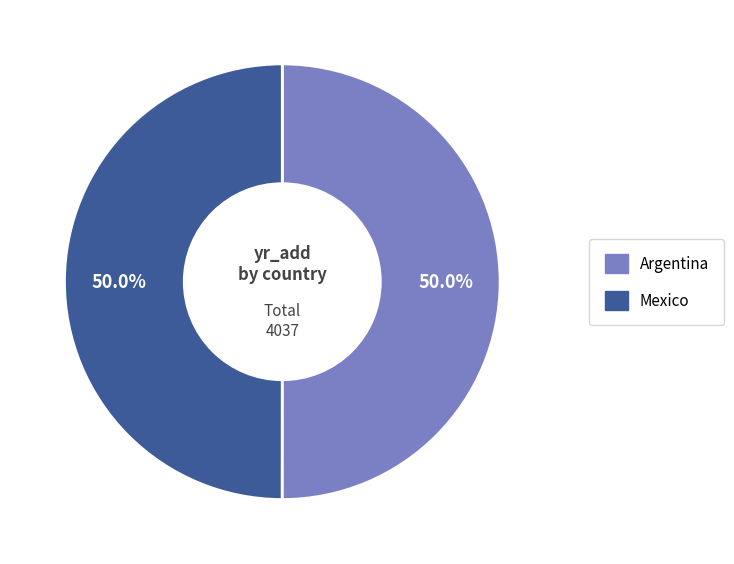

Approximately how many times larger is the value at Mexico compared to Argentina?

1.0